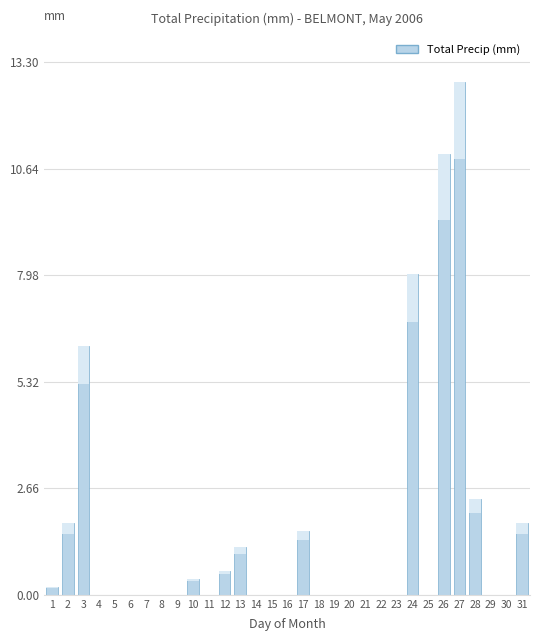

Where is the data nearest to the value 6?

3